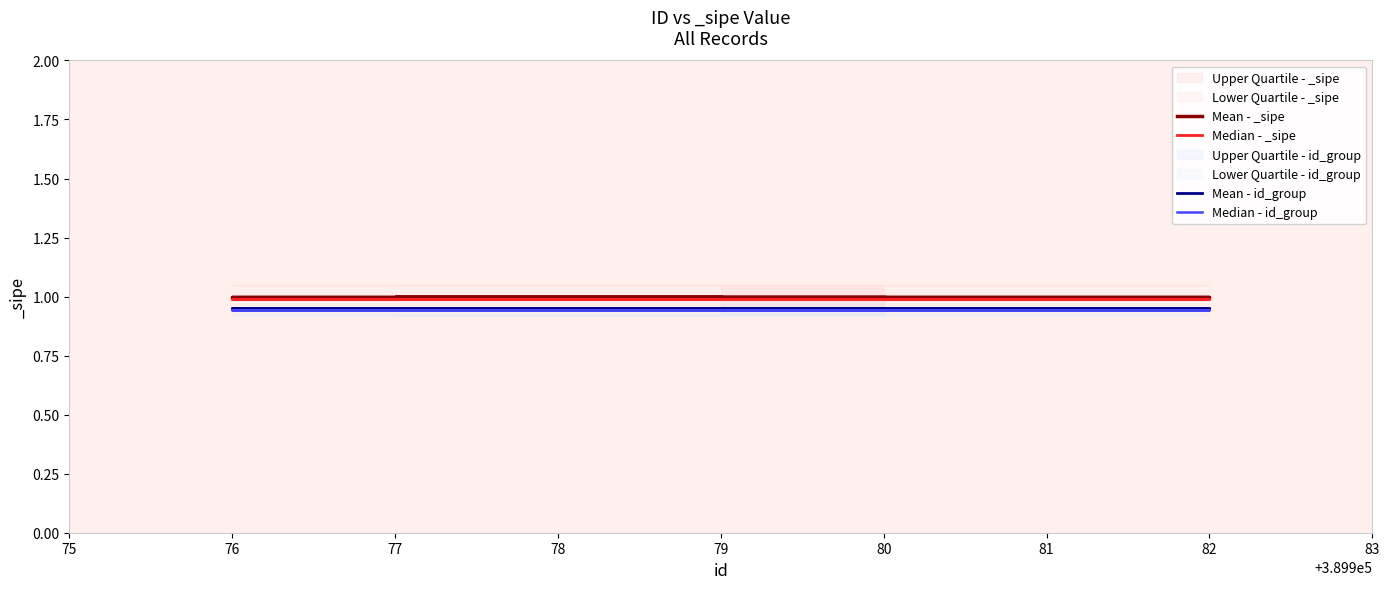

What is the minimum value shown in the chart?

0.9